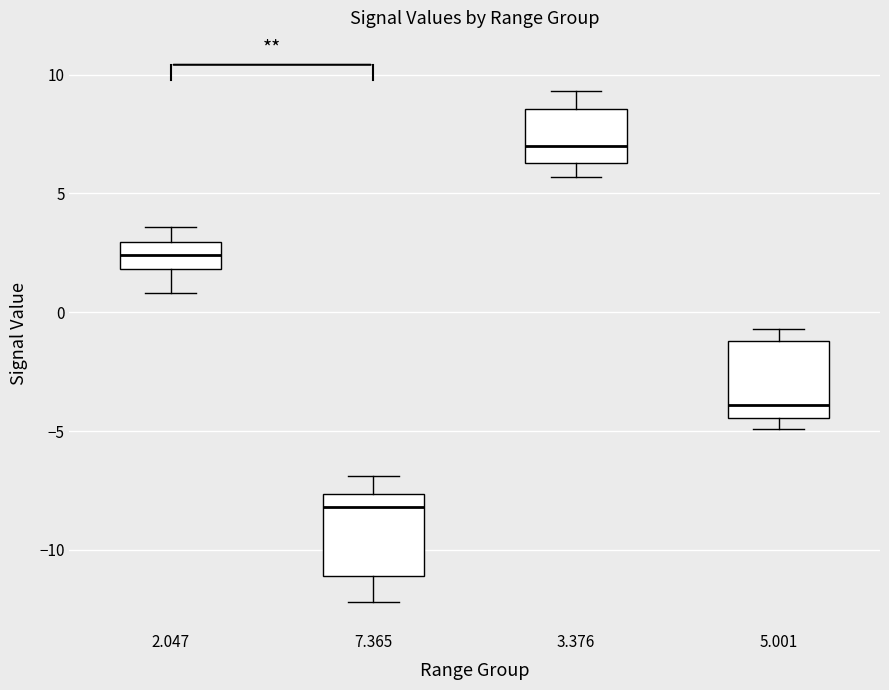

Where is the lower edge of the box at x = 5.001 on the y-axis? The values are not printed on the chart, so give them approximately, as read against the axis.

-4.5